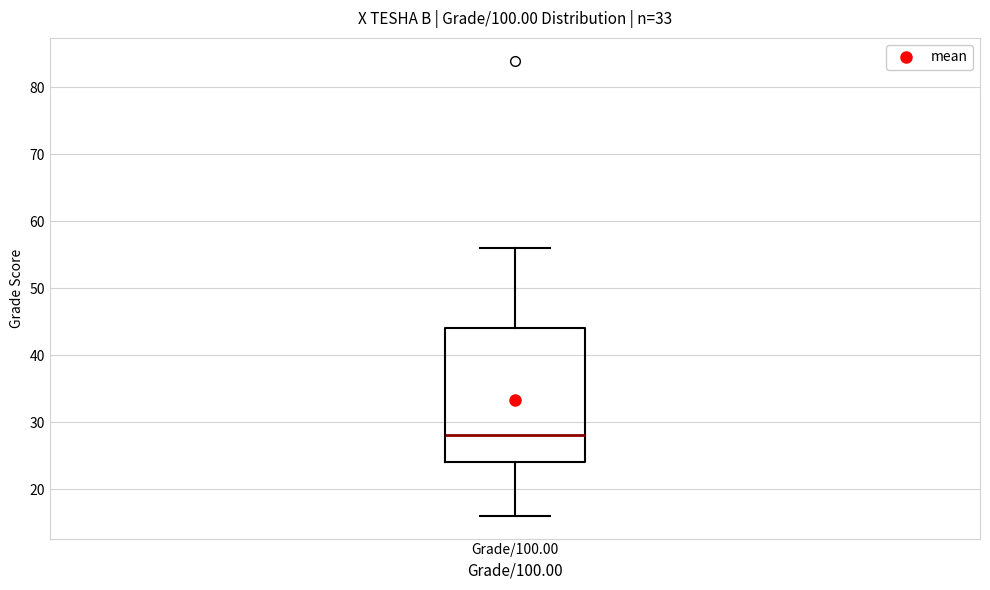

Read this box plot against the y-axis: the position of the median line, the range covered by the box, and the ends of both whiskers. The values are not printed on the chart, so give them approximately, as read against the axis.

median 28, box 24 to 44, whiskers 16 to 56